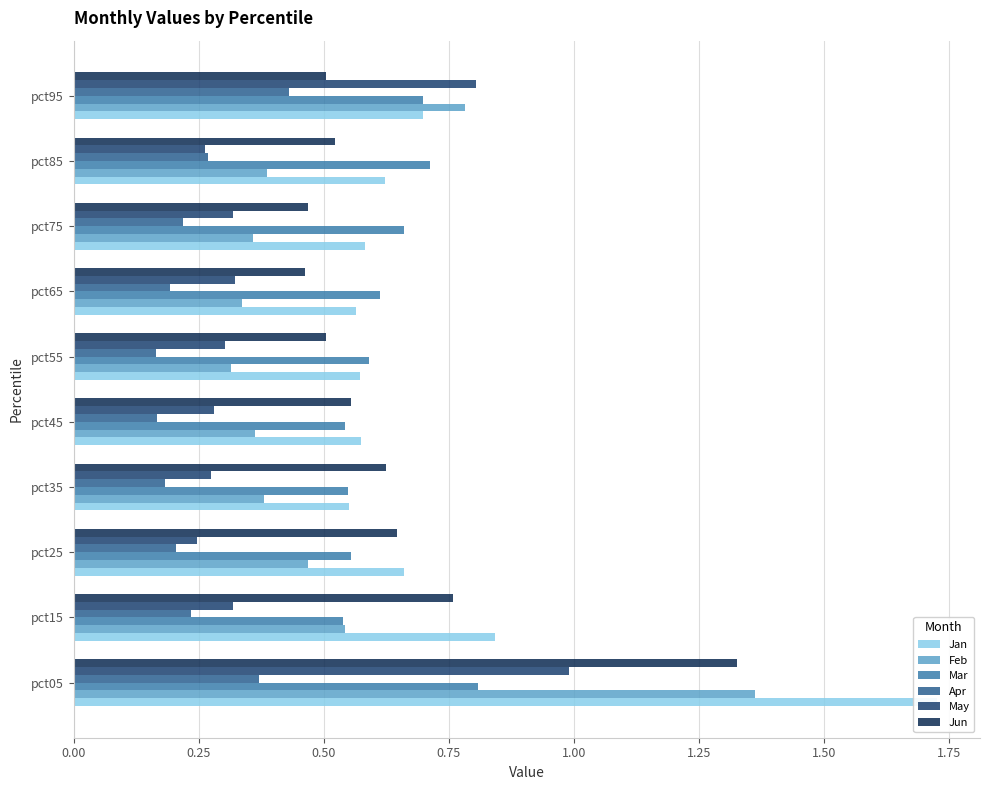

What is the value of the Feb bar at the 3rd from the left?

0.5